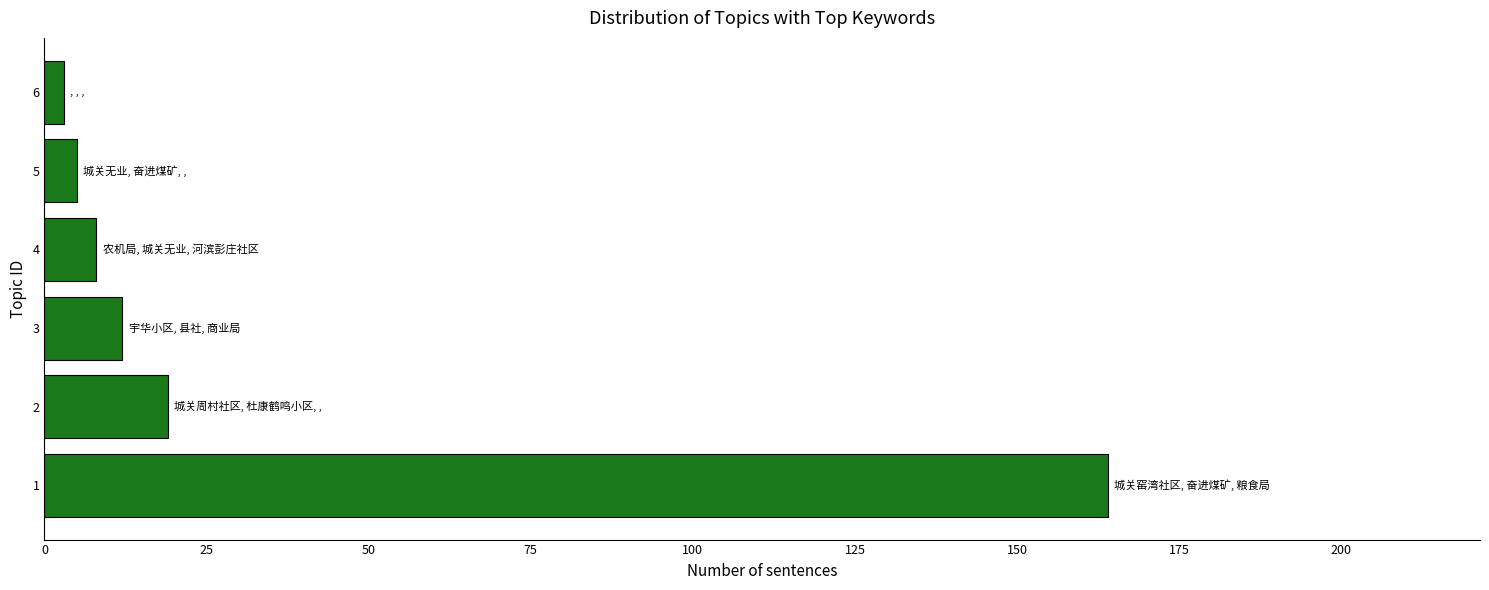

What is the difference between the maximum and second lowest values?

159